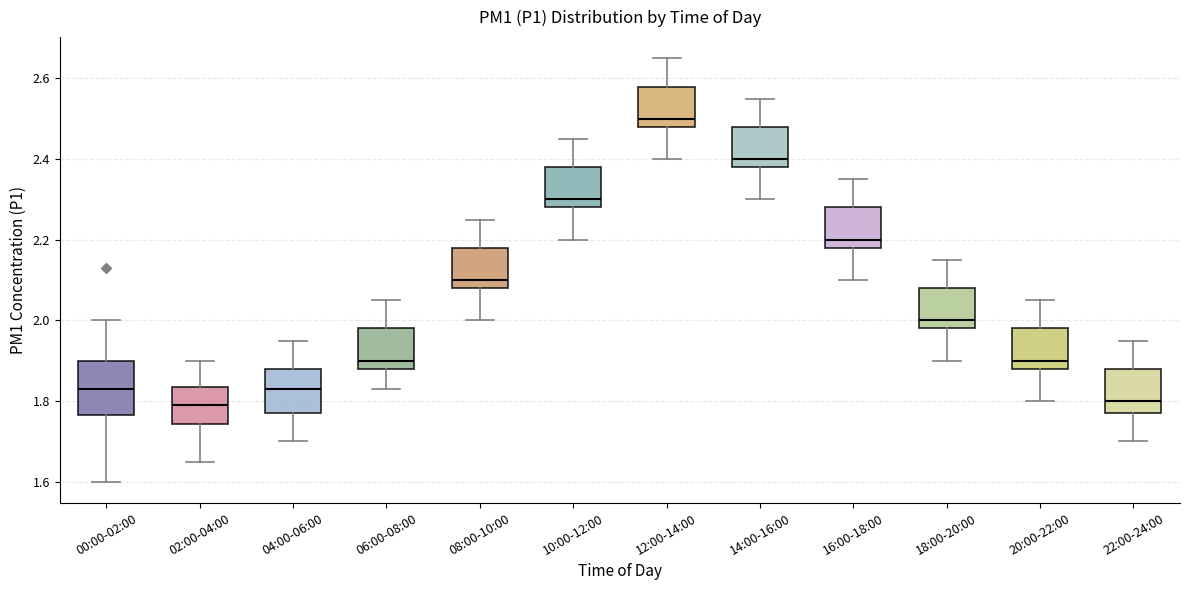

Which box is the tallest, from its lower edge to its upper edge?

00:00-02:00